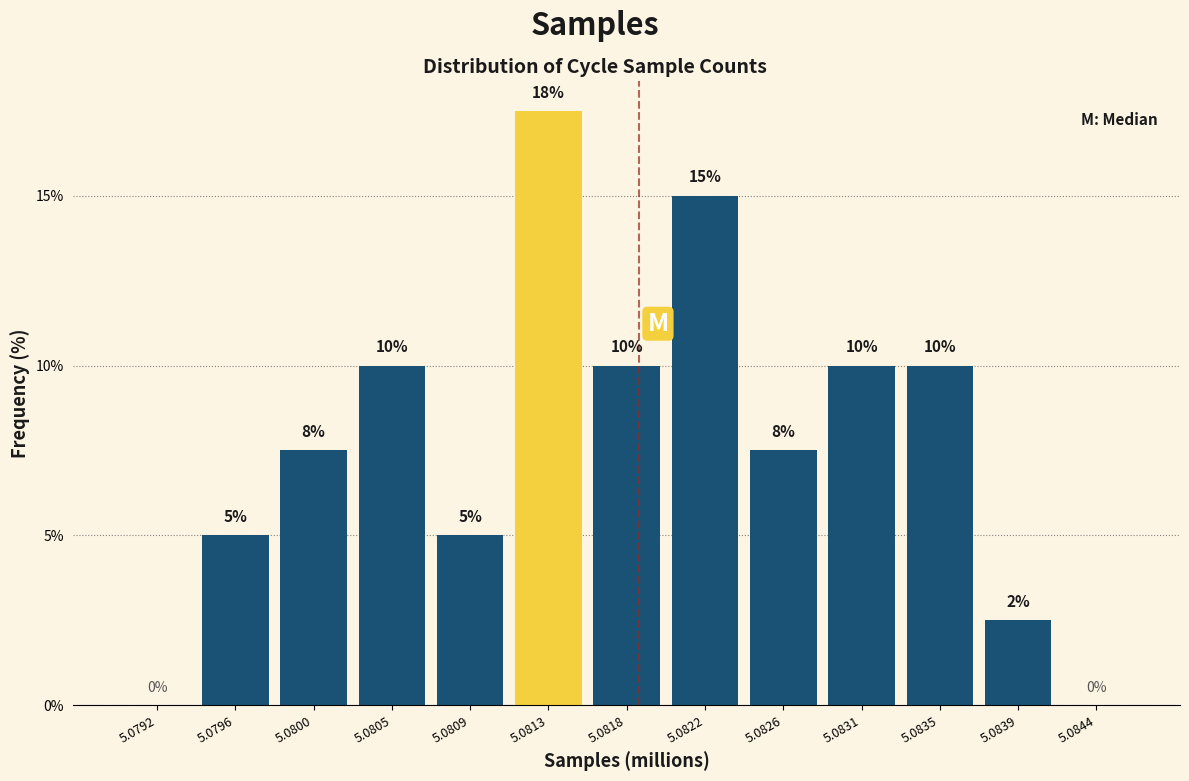

Which label corresponds to the largest value in the chart?

5.0813